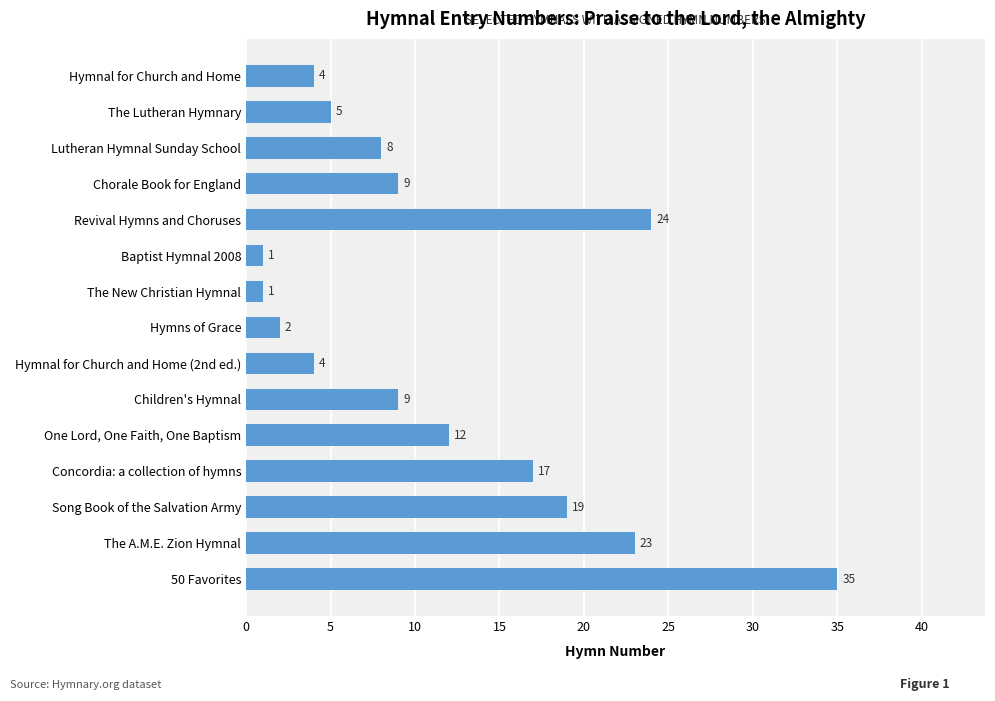

What is the difference between the second highest and minimum values?

23